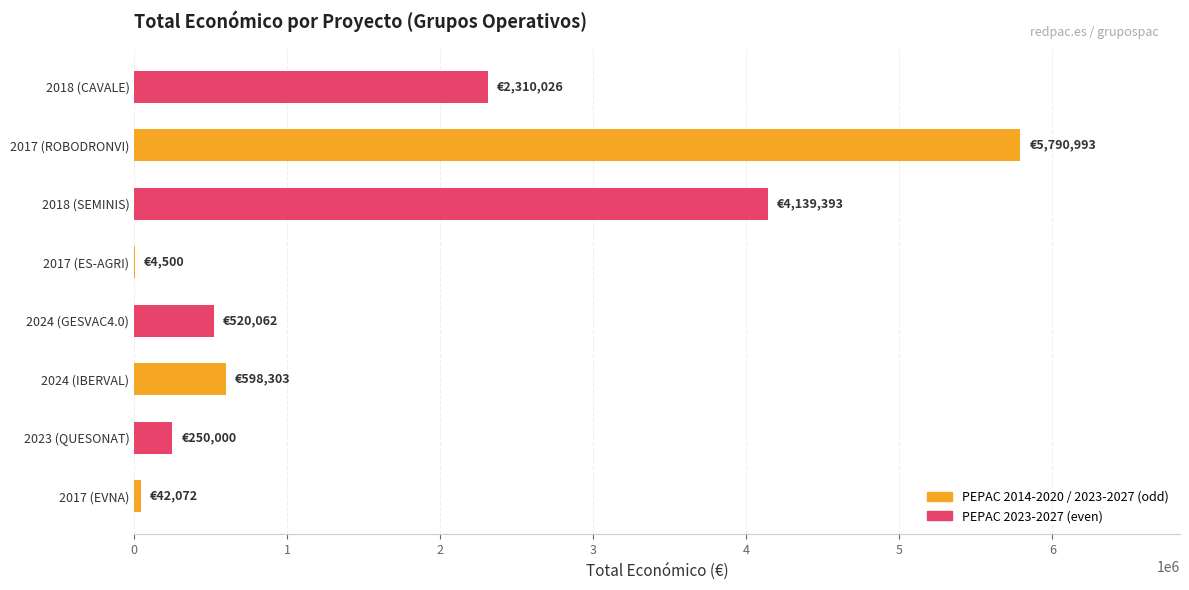

How many distinct data groups are displayed?

1